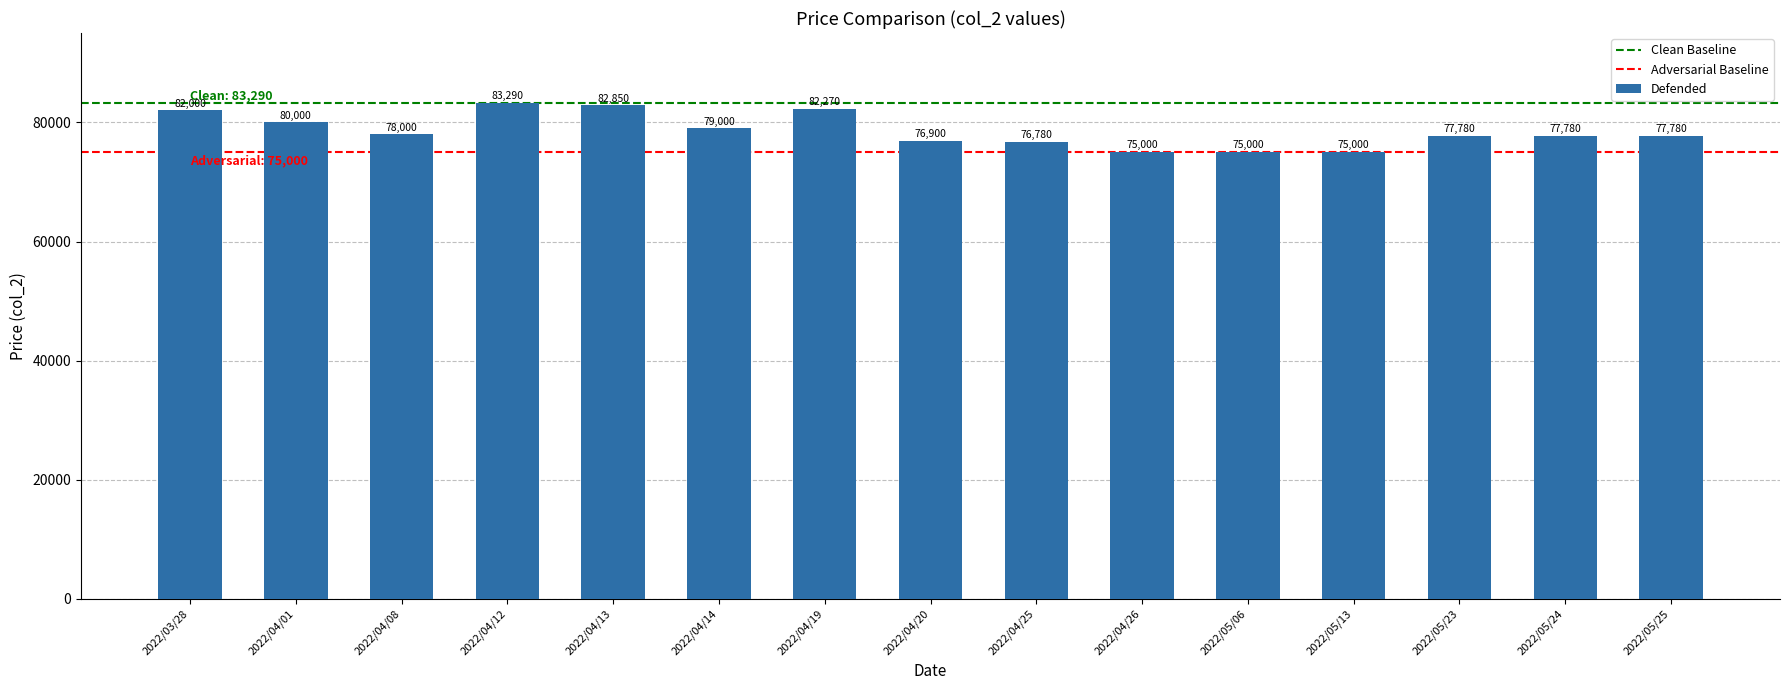

What is the sum of the values at 2022/04/20 and 2022/04/13?

159750